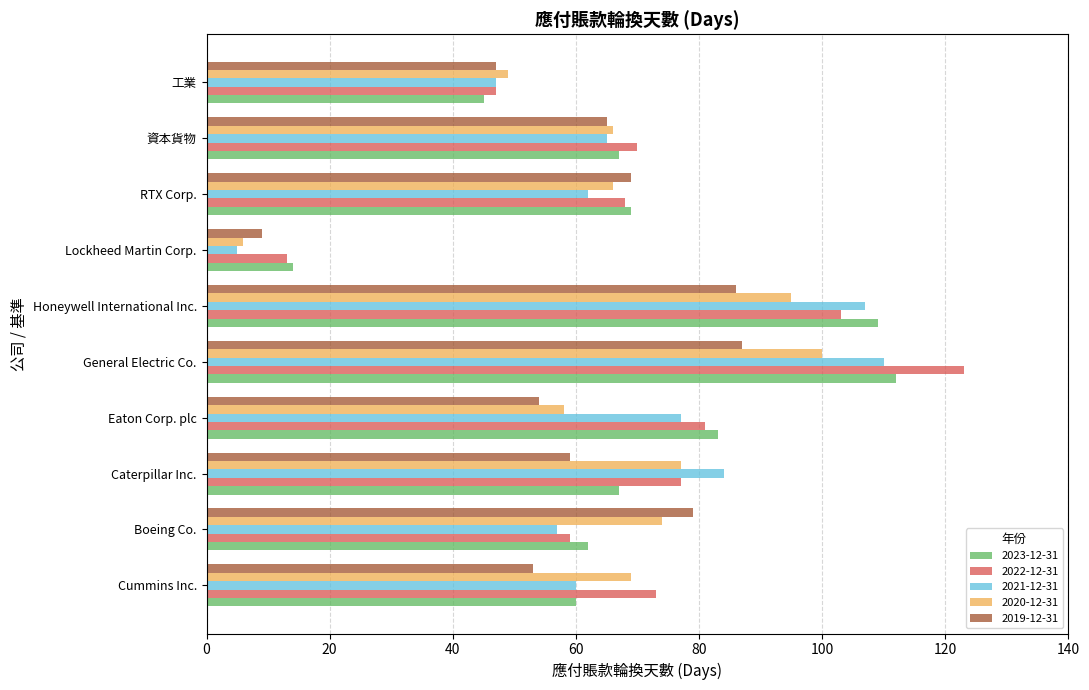

Which category has the lowest value in the 2020-12-31 series?

Lockheed Martin Corp.